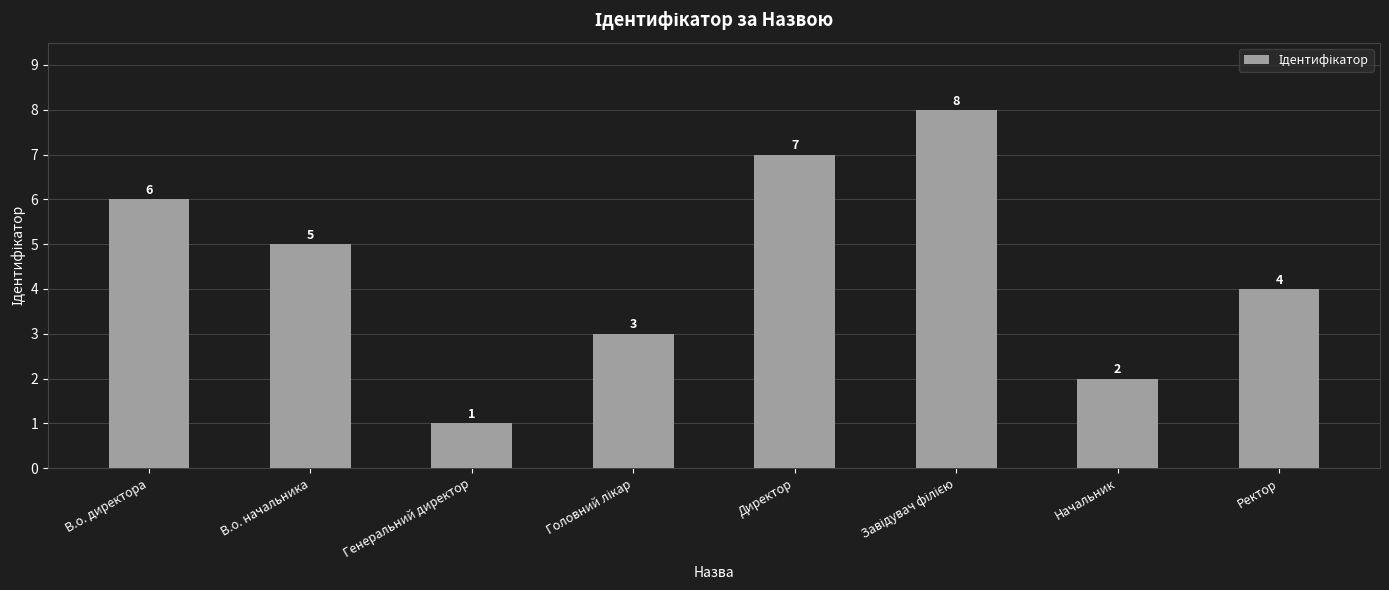

Which category has the lowest value across all series?

Генеральний директор